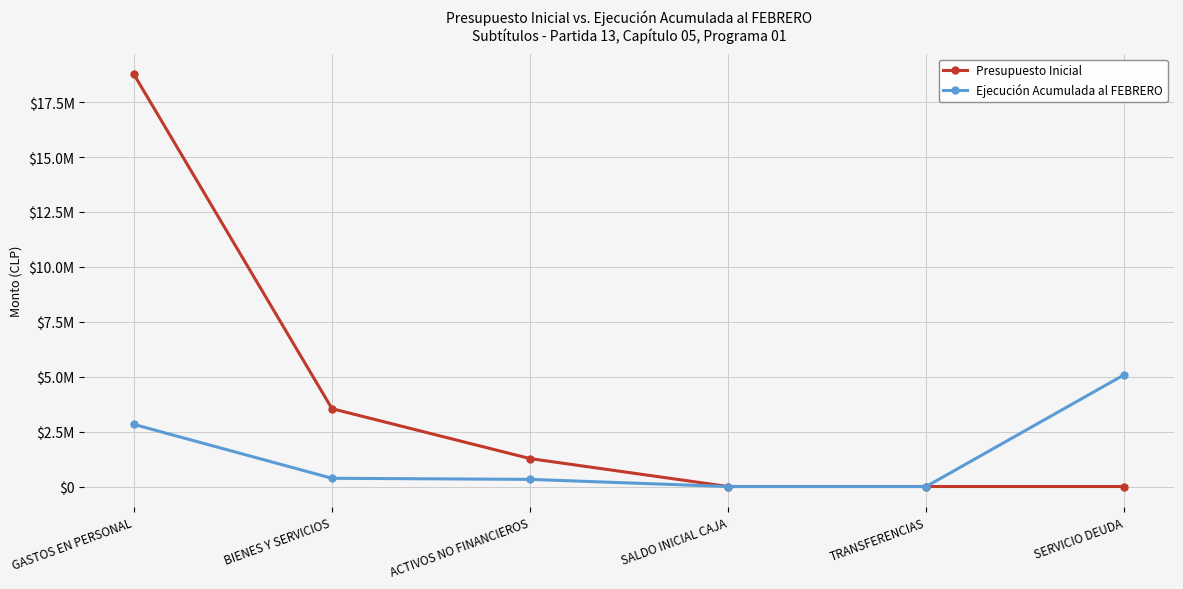

Reading left to right, transcribe all the data shown in this chart.

Presupuesto Inicial: 18764957	3543686	1271763	10	10	10
Ejecución Acumulada al FEBRERO: 2826564	374847	325112	0	0	5086965